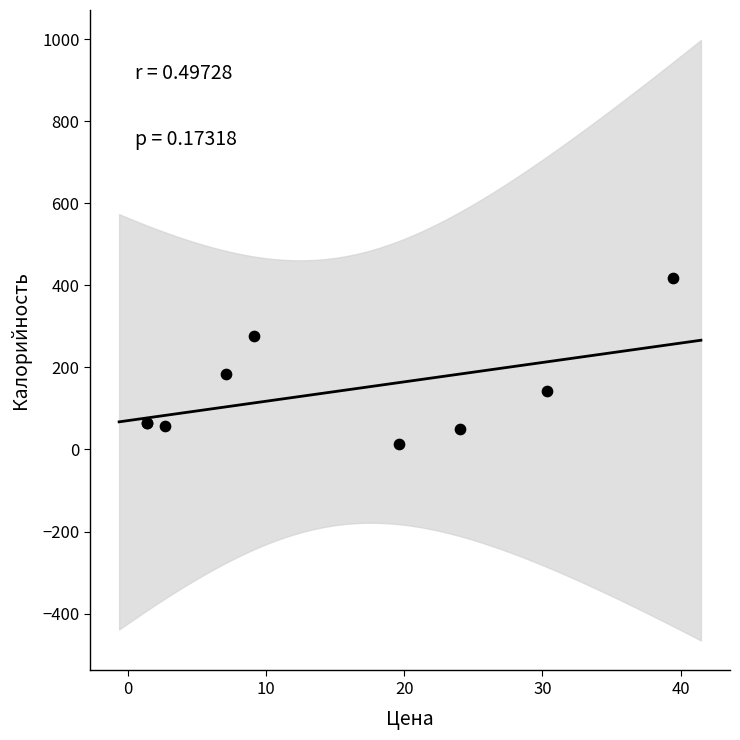

What Y value in the scatter plot is closest to 216?

185.1